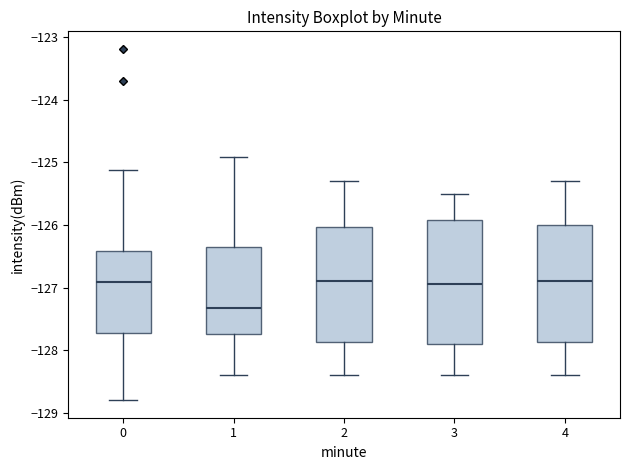

Reading left to right, read every box against the y-axis: the position of its median line, the range the box covers, and the ends of its whiskers. The values are not printed on the chart, so give them approximately, as read against the axis.

0: median -126.9, box -127.7 to -126.4, whiskers -128.8 to -125.1
1: median -127.3, box -127.7 to -126.3, whiskers -128.4 to -124.9
2: median -126.9, box -127.9 to -126.0, whiskers -128.4 to -125.3
3: median -126.9, box -127.9 to -125.9, whiskers -128.4 to -125.5
4: median -126.9, box -127.9 to -126.0, whiskers -128.4 to -125.3